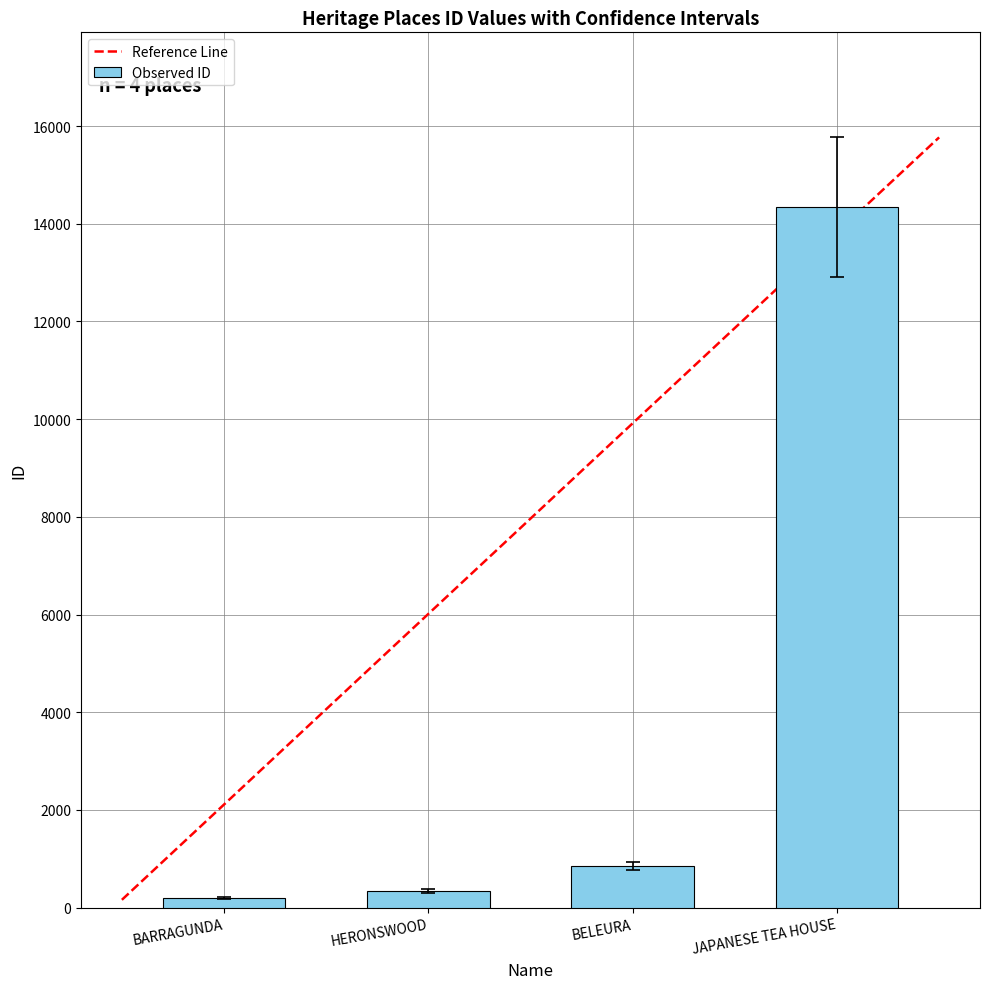

Is it true that the value at JAPANESE TEA HOUSE is 24189?

False